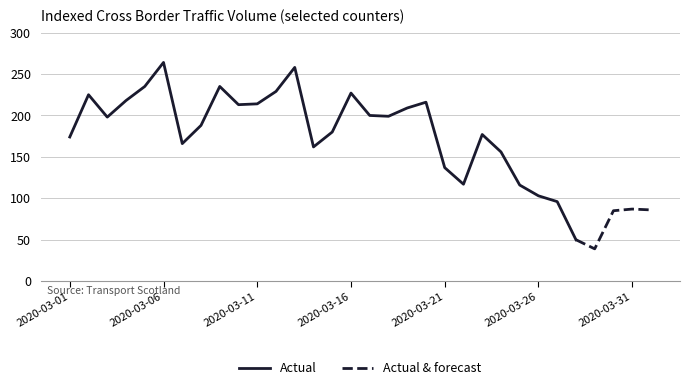

Which series has the largest total across all categories?

Actual